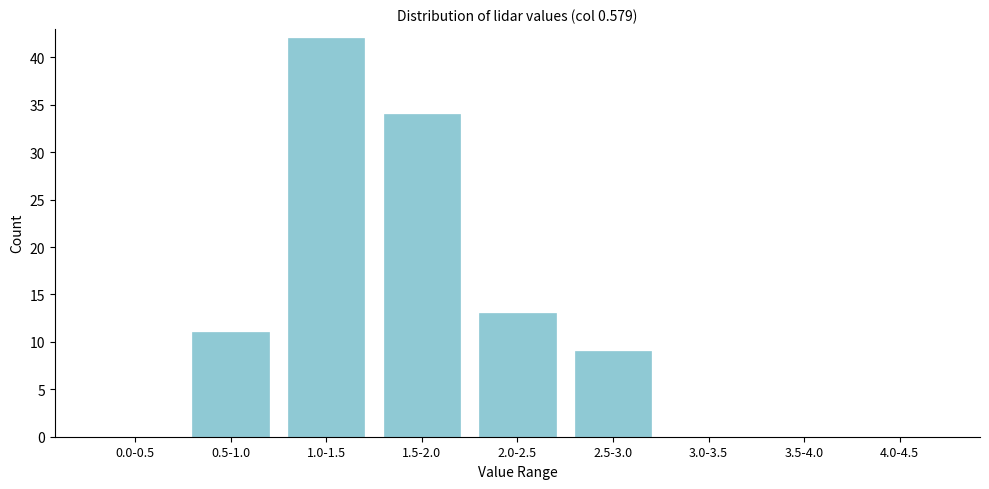

Reading left to right, what are all the values shown in this chart?

0.0-0.5=0	0.5-1.0=11	1.0-1.5=42	1.5-2.0=34	2.0-2.5=13	2.5-3.0=9	3.0-3.5=0	3.5-4.0=0	4.0-4.5=0